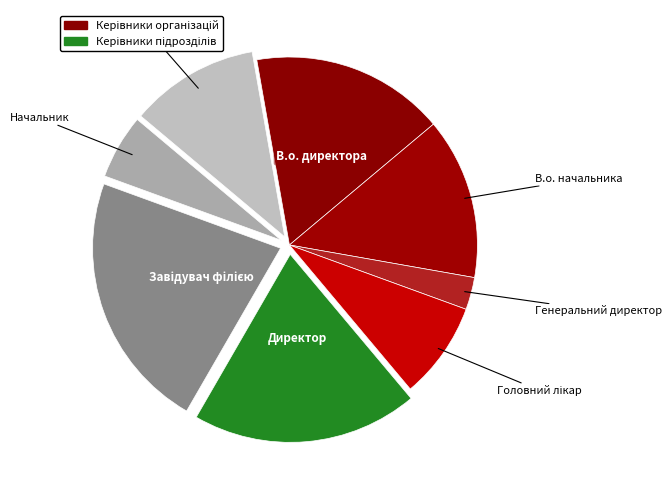

Do Начальник and В.о. директора together represent more than half of the pie?

No